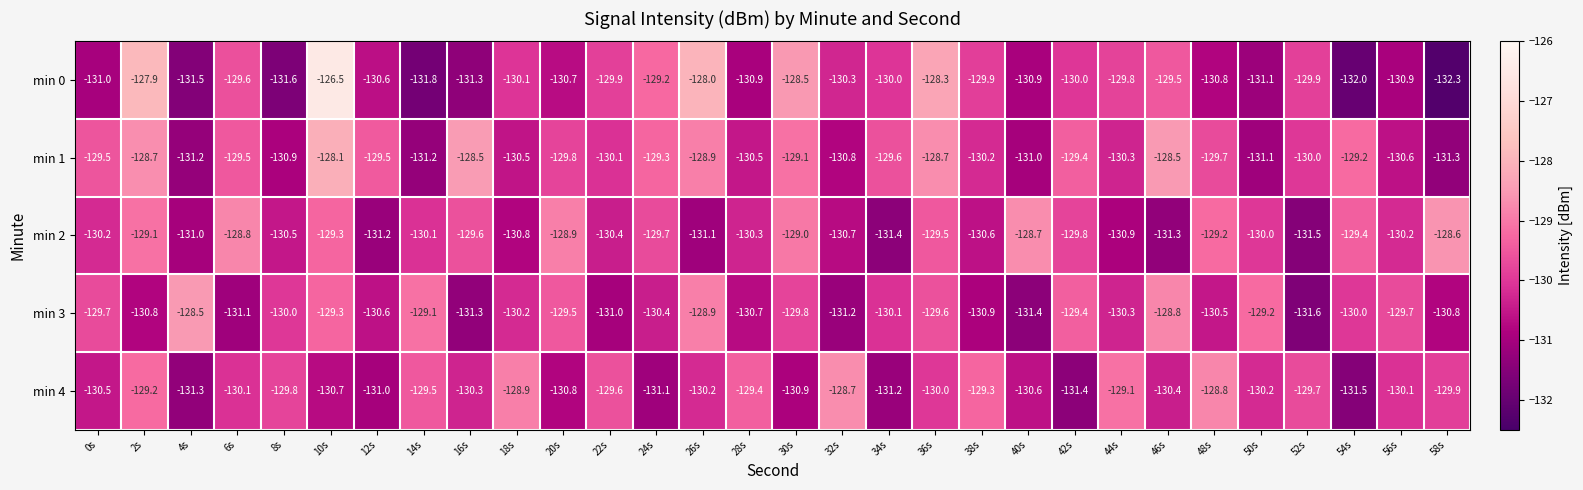

Which series has the largest range (max minus min)?

min 0